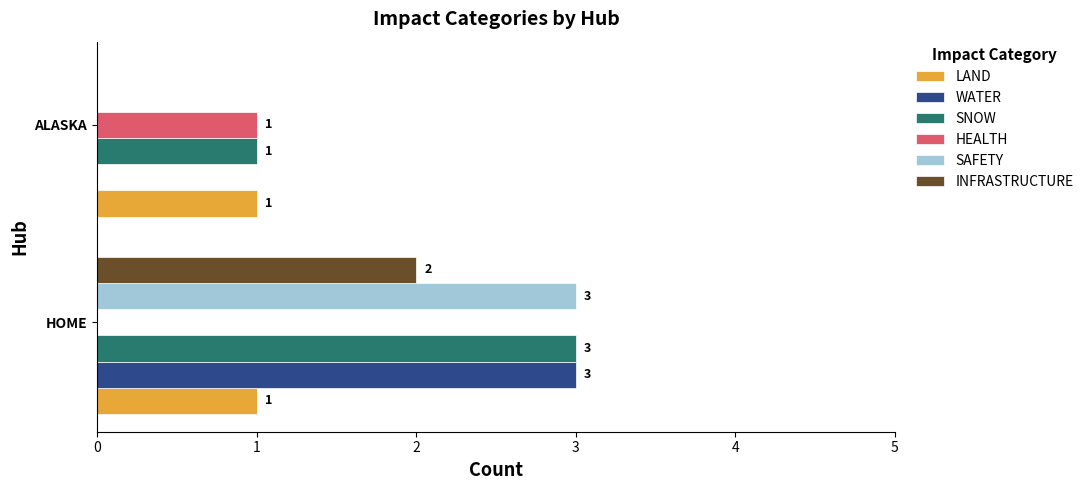

The LAND series shows 1 at ALASKA. True or false?

True